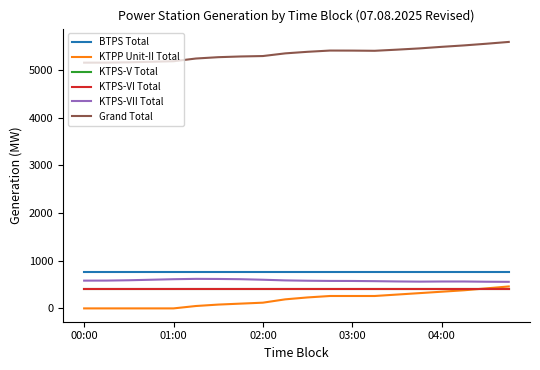

What are all the series names shown in the legend?

BTPS Total, KTPP Unit-II Total, KTPS-V Total, KTPS-VI Total, KTPS-VII Total, Grand Total